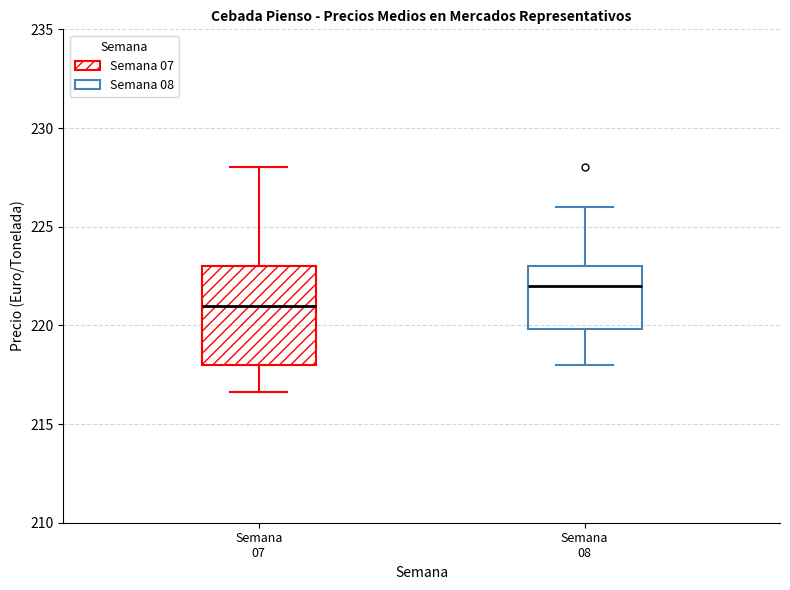

Reading left to right, transcribe this box plot: for each box, give where its median line is, the range the box spans, and where its two whiskers end, as read against the y-axis. The values are not printed on the chart, so give them approximately, as read against the axis.

Semana 07: median 221.0, box 218.0 to 223.0, whiskers 216.5 to 228.0
Semana 08: median 222.0, box 220.0 to 223.0, whiskers 218.0 to 226.0